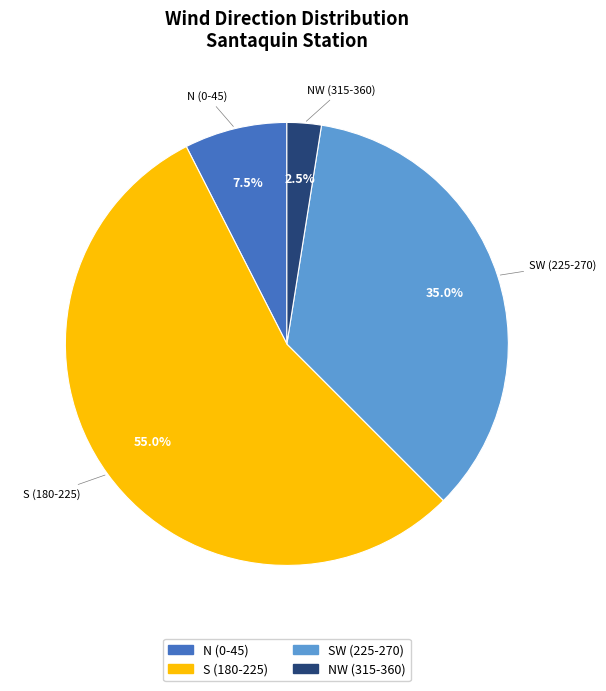

Count the number of slices in the pie.

4